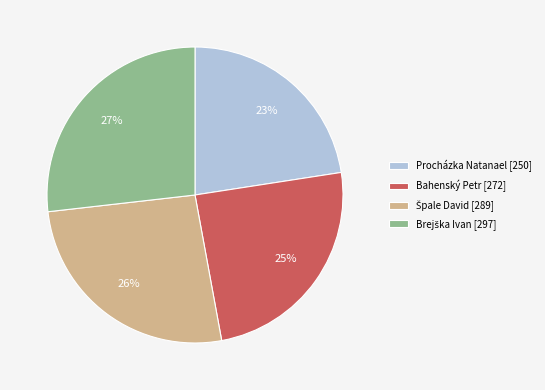

To the nearest percent, what portion does Bahenský Petr [272] represent?

25%